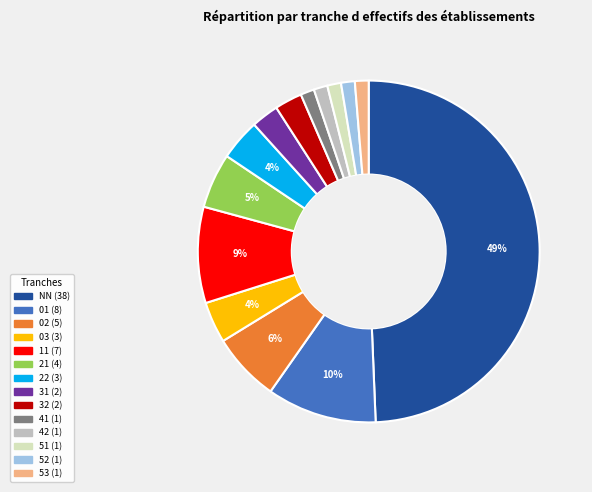

Do 51 and 02 together represent more than half of the pie?

No